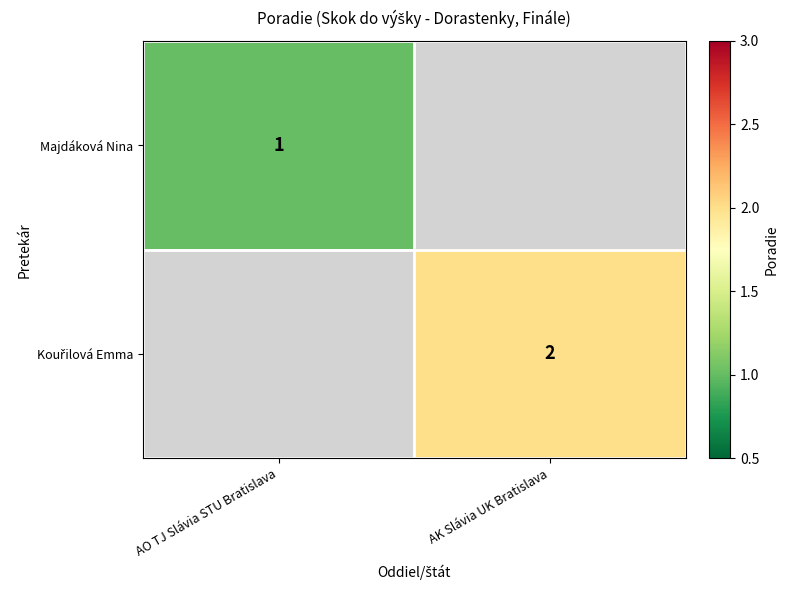

Which series has the largest total across all categories?

Kouřilová Emma